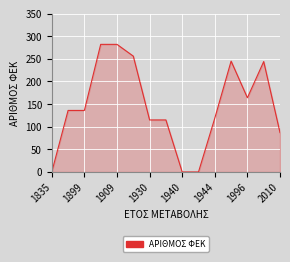

What is the greatest value displayed?

282